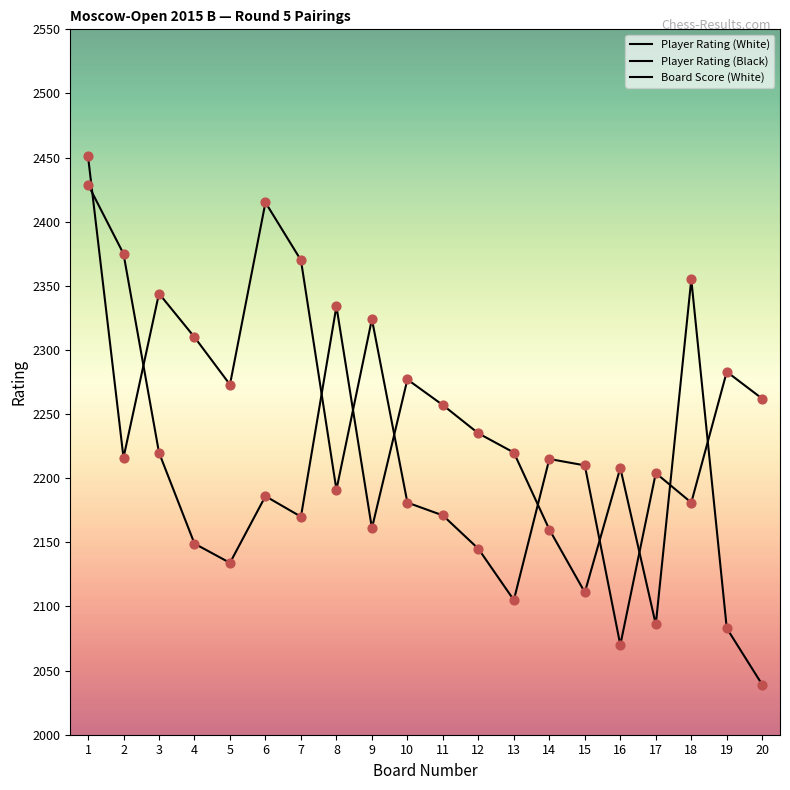

Which series has the widest spread of Y values?

Player Rating (White)